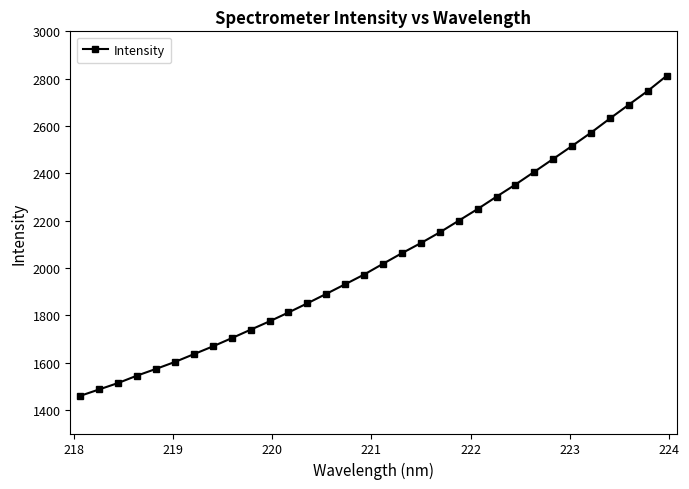

What is the value of the 19th point from the left?

2105.2